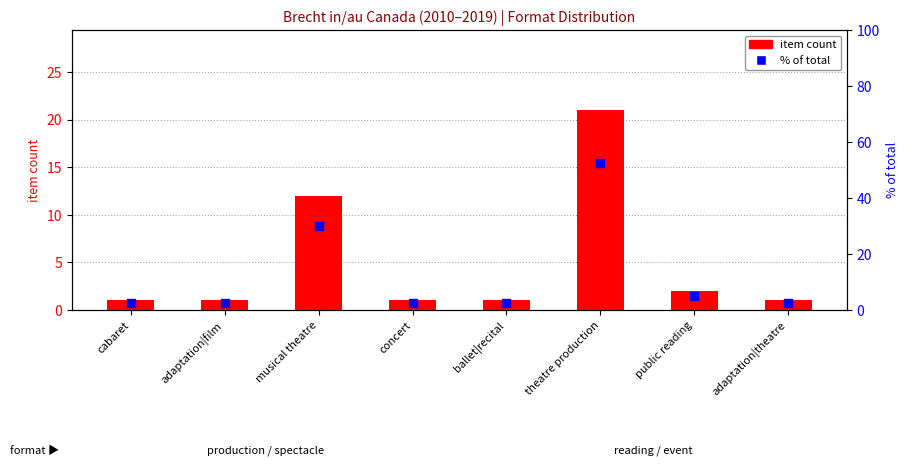

At how many categories does at least one series exceed 36?

1